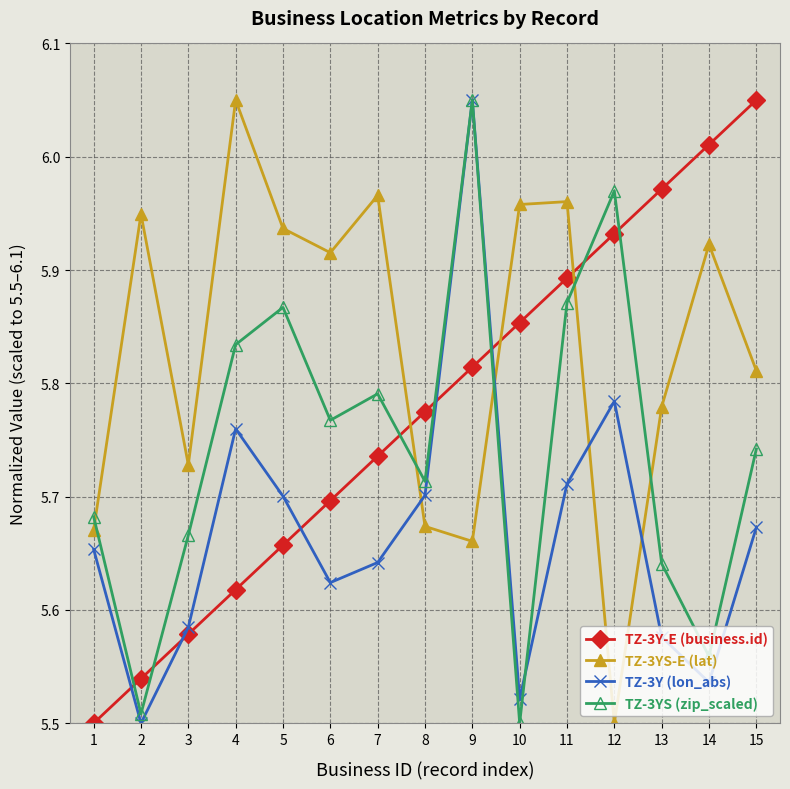

At which label does TZ-3YS (zip_scaled) reach its peak?

9